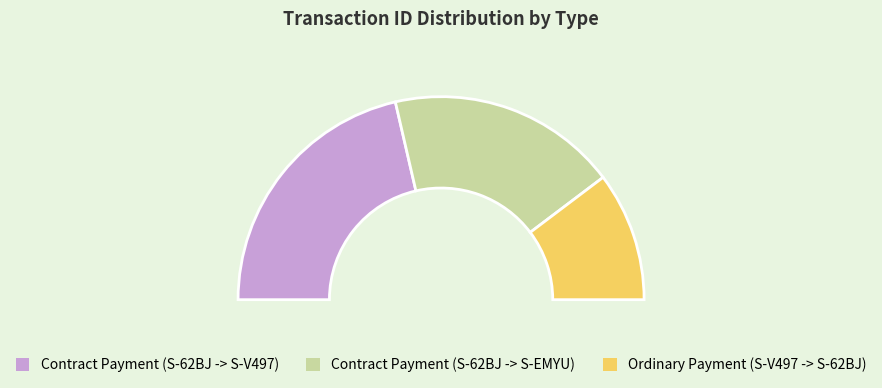

Is the sum of Contract Payment (S-62BJ -> S-EMYU) and Contract Payment (S-62BJ -> S-V497) greater than half?

Yes